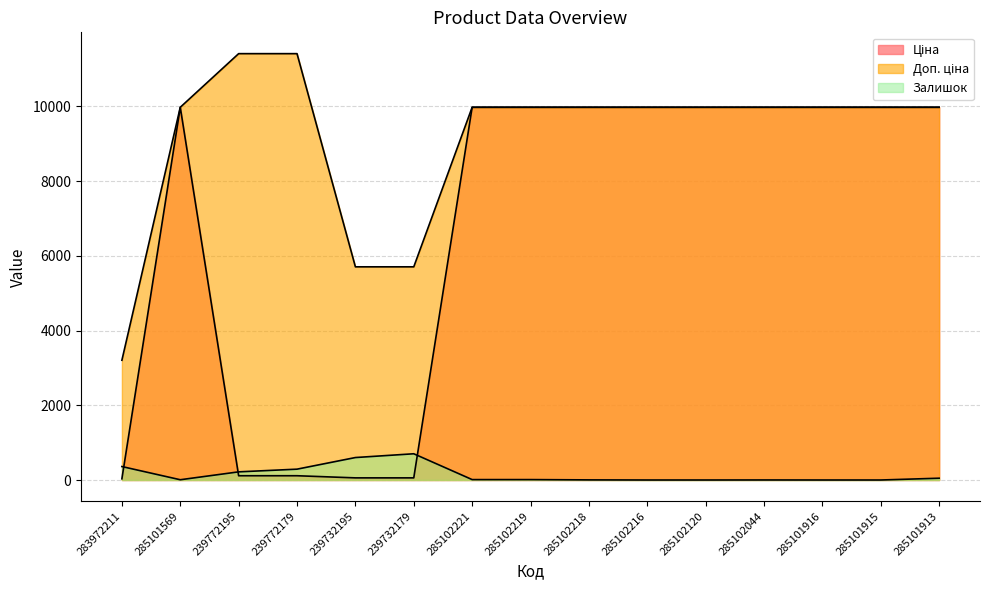

How many data points in Ціна are less than 9974?

5